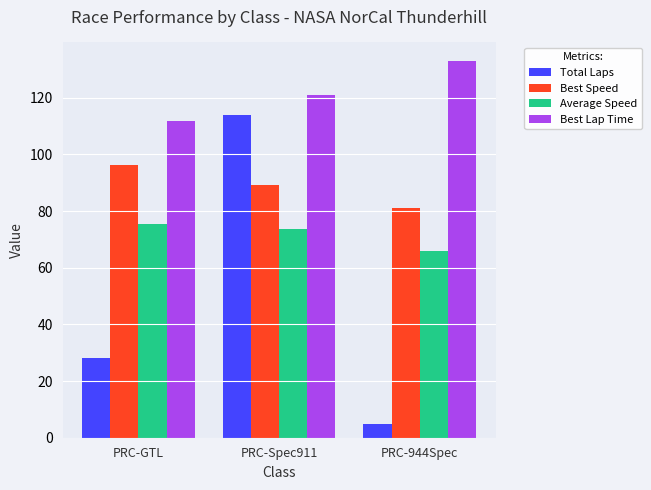

What is the value of the Best Lap Time bar at the 1st from the left?

112.0